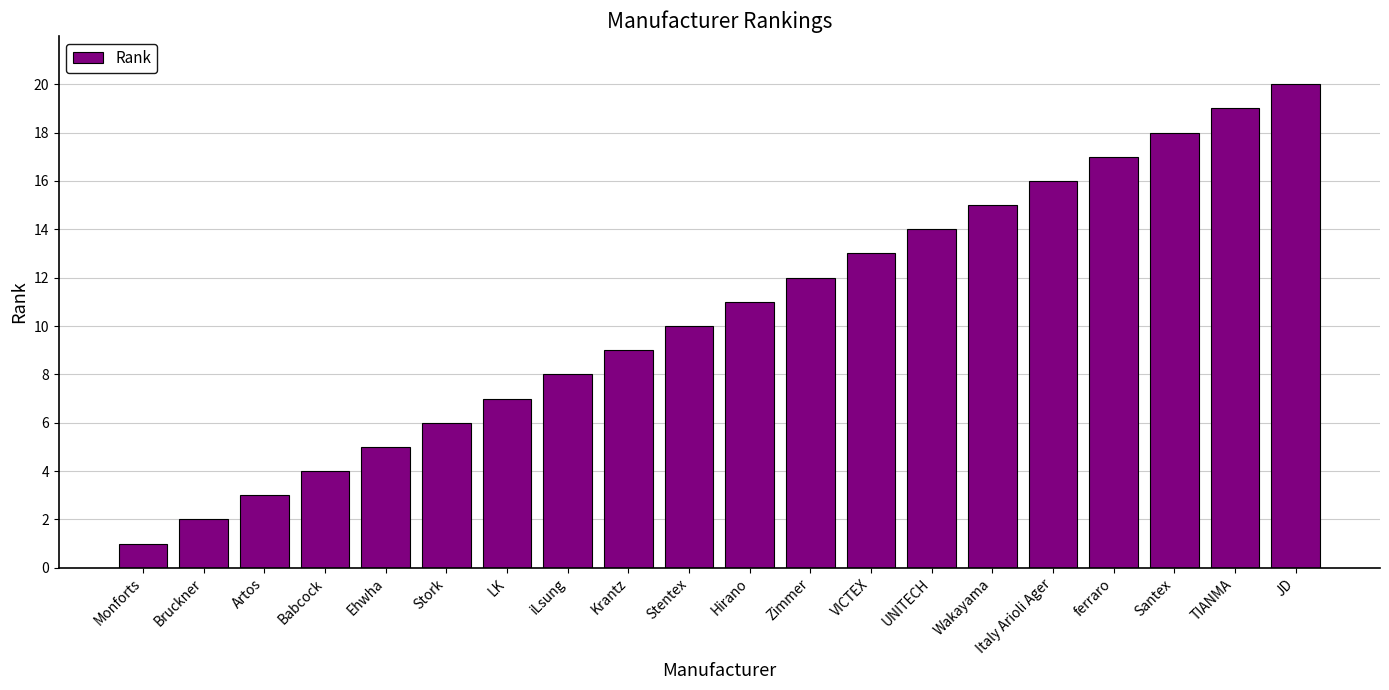

Rank the categories by value from lowest to highest.

Monforts, Bruckner, Artos, Babcock, Ehwha, Stork, LK, iLsung, Krantz, Stentex, Hirano, Zimmer, VICTEX, UNITECH, Wakayama, Italy Arioli Ager, ferraro, Santex, TIANMA, JD